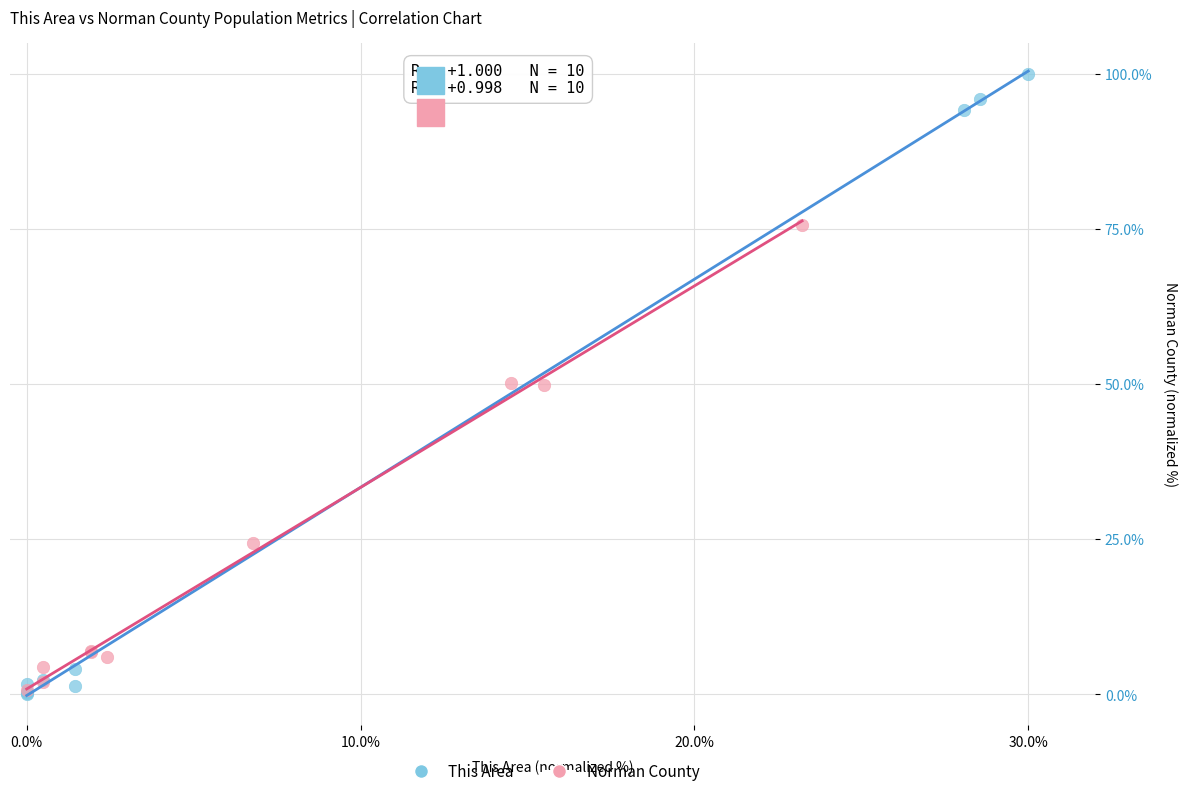

Which series has the largest Y range (max minus min)?

This Area